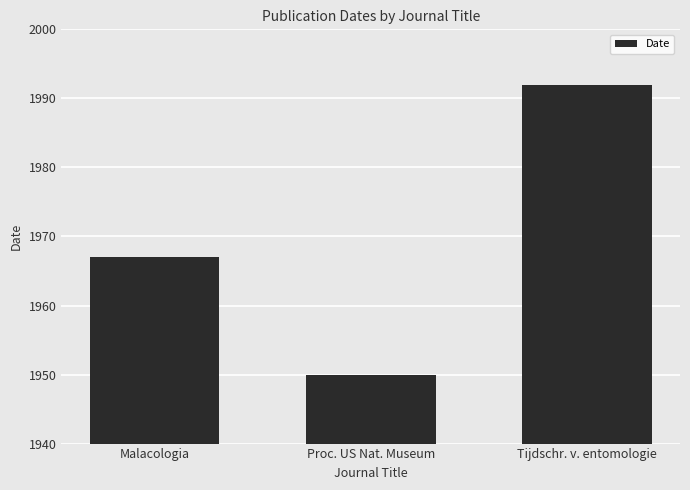

What is the change in value from Malacologia to Proc. US Nat. Museum?

-17